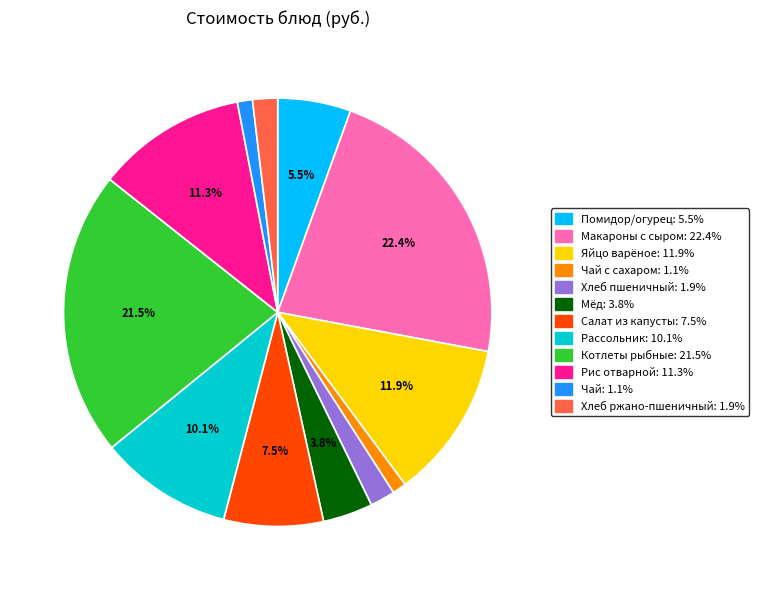

Count the number of slices in the pie.

12